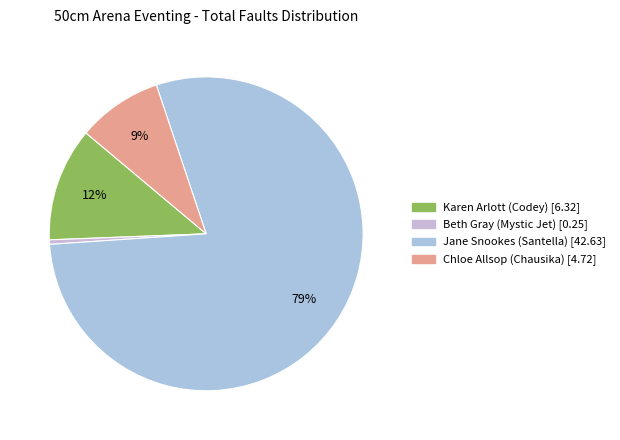

To the nearest percent, what portion does Chloe Allsop (Chausika) represent?

9%